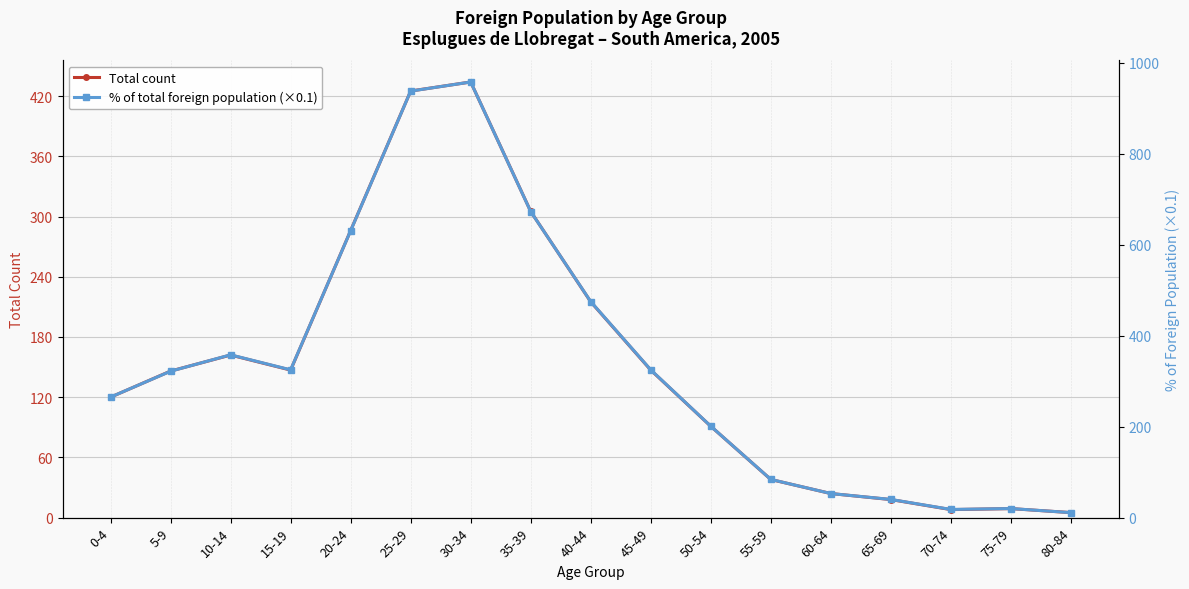

How many lines are shown in the chart?

2